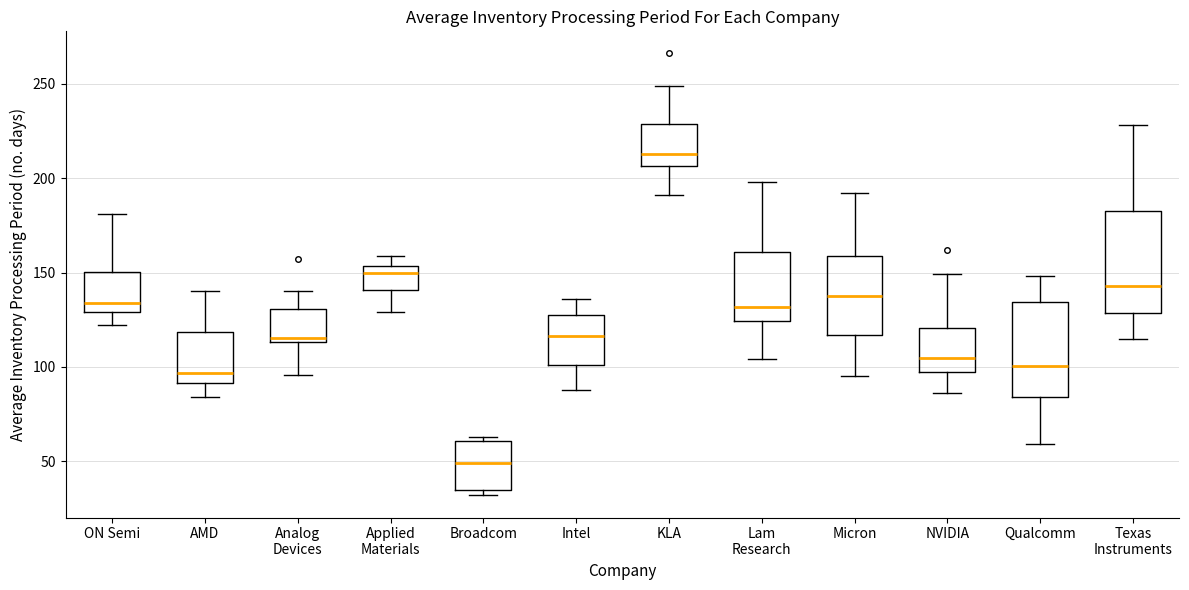

Reading left to right, transcribe this box plot: for each box, give where its median line is, the range the box spans, and where its two whiskers end, as read against the y-axis. The values are not printed on the chart, so give them approximately, as read against the axis.

ON Semi: median 135, box 130 to 150, whiskers 120 to 180
AMD: median 95, box 90 to 120, whiskers 85 to 140
Analog Devices: median 115 (just above the box's lower edge), box 115 to 130, whiskers 95 to 140
Applied Materials: median 150, box 140 to 155, whiskers 130 to 160
Broadcom: median 50, box 35 to 60, whiskers 30 to 65
Intel: median 115, box 100 to 130, whiskers 90 to 135
KLA: median 215, box 205 to 230, whiskers 190 to 250
Lam Research: median 130, box 125 to 160, whiskers 105 to 200
Micron: median 140, box 115 to 160, whiskers 95 to 190
NVIDIA: median 105, box 100 to 120, whiskers 85 to 150
Qualcomm: median 100, box 85 to 135, whiskers 60 to 150
Texas Instruments: median 145, box 130 to 185, whiskers 115 to 230